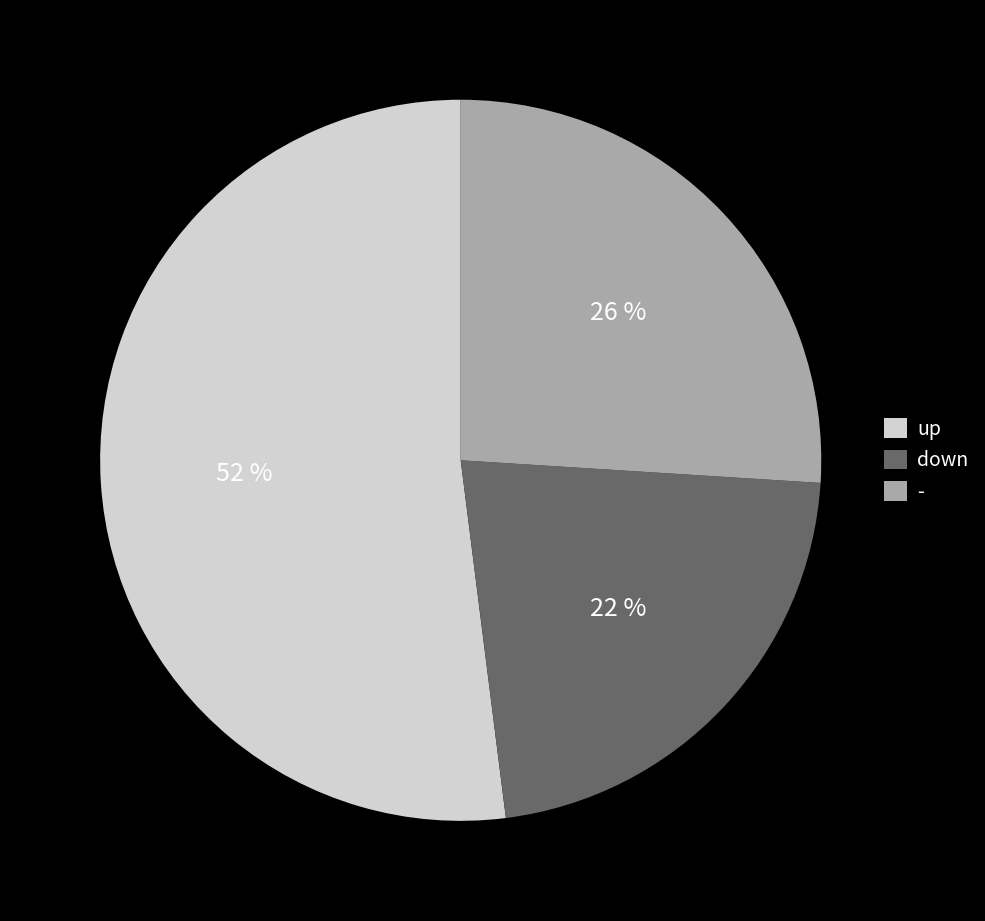

True or false: down accounts for 33% of the total.

False